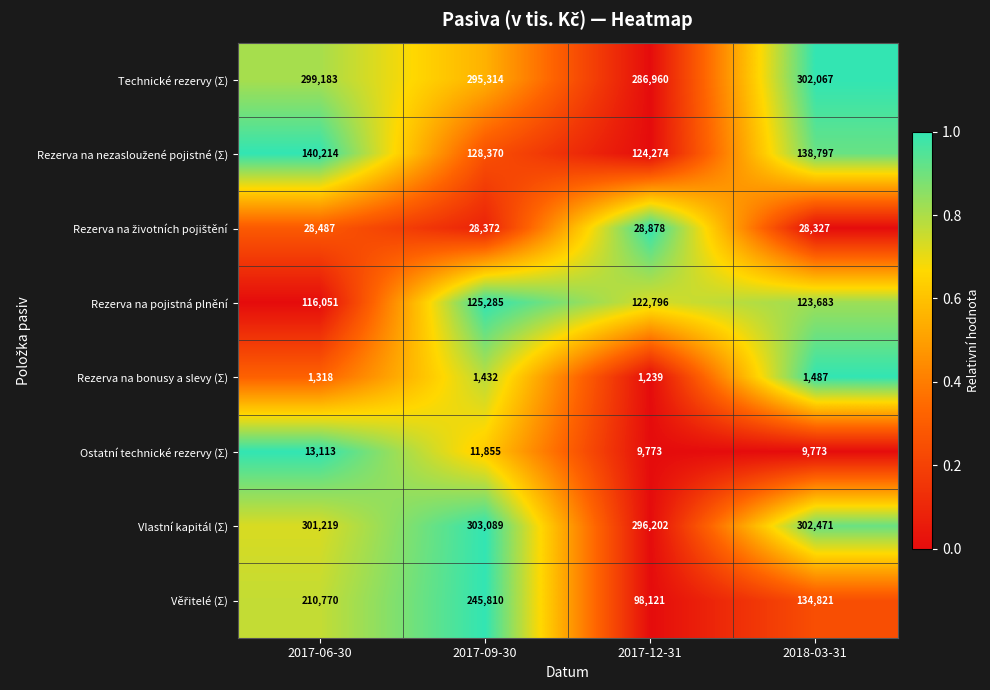

The Technické rezervy (Σ) series shows 299183 at 2017-06-30. True or false?

True